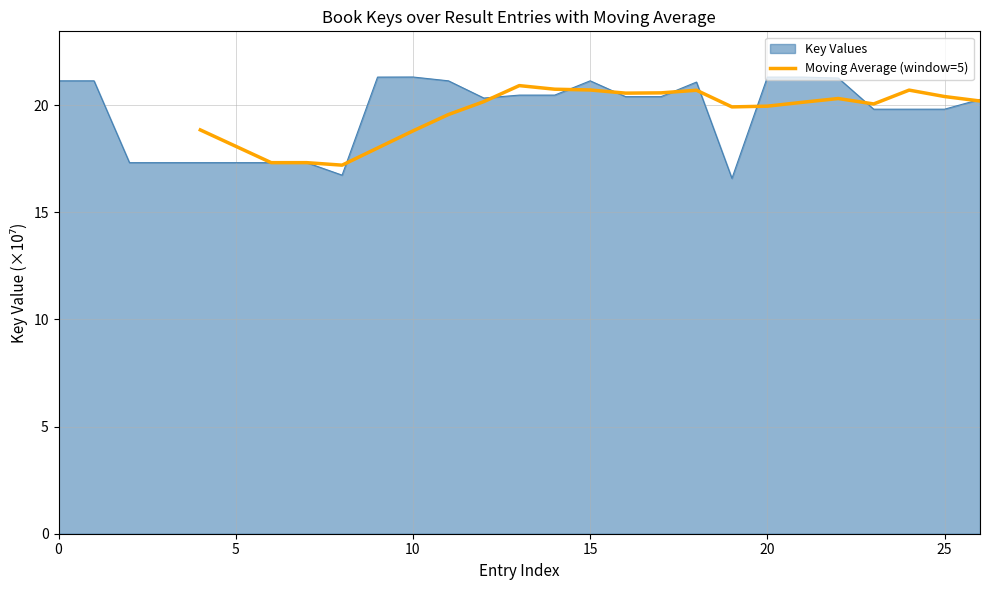

How many values exceed 20?

13